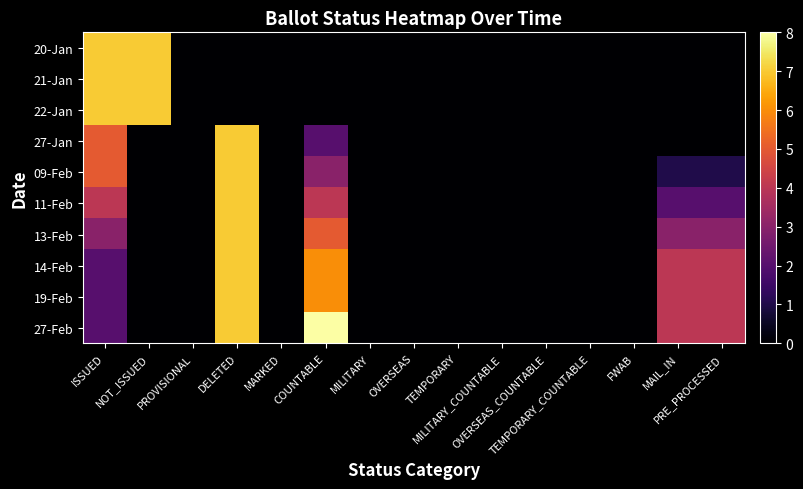

Reading left to right, what are all the values shown in this chart?

20-Jan: ISSUED=7	NOT_ISSUED=7	PROVISIONAL=0	DELETED=0	MARKED=0	COUNTABLE=0	MILITARY=0	OVERSEAS=0	TEMPORARY=0	MILITARY_COUNTABLE=0	OVERSEAS_COUNTABLE=0	TEMPORARY_COUNTABLE=0	FWAB=0	MAIL_IN=0	PRE_PROCESSED=0
21-Jan: ISSUED=7	NOT_ISSUED=7	PROVISIONAL=0	DELETED=0	MARKED=0	COUNTABLE=0	MILITARY=0	OVERSEAS=0	TEMPORARY=0	MILITARY_COUNTABLE=0	OVERSEAS_COUNTABLE=0	TEMPORARY_COUNTABLE=0	FWAB=0	MAIL_IN=0	PRE_PROCESSED=0
22-Jan: ISSUED=7	NOT_ISSUED=7	PROVISIONAL=0	DELETED=0	MARKED=0	COUNTABLE=0	MILITARY=0	OVERSEAS=0	TEMPORARY=0	MILITARY_COUNTABLE=0	OVERSEAS_COUNTABLE=0	TEMPORARY_COUNTABLE=0	FWAB=0	MAIL_IN=0	PRE_PROCESSED=0
27-Jan: ISSUED=5	NOT_ISSUED=0	PROVISIONAL=0	DELETED=7	MARKED=0	COUNTABLE=2	MILITARY=0	OVERSEAS=0	TEMPORARY=0	MILITARY_COUNTABLE=0	OVERSEAS_COUNTABLE=0	TEMPORARY_COUNTABLE=0	FWAB=0	MAIL_IN=0	PRE_PROCESSED=0
09-Feb: ISSUED=5	NOT_ISSUED=0	PROVISIONAL=0	DELETED=7	MARKED=0	COUNTABLE=3	MILITARY=0	OVERSEAS=0	TEMPORARY=0	MILITARY_COUNTABLE=0	OVERSEAS_COUNTABLE=0	TEMPORARY_COUNTABLE=0	FWAB=0	MAIL_IN=1	PRE_PROCESSED=1
11-Feb: ISSUED=4	NOT_ISSUED=0	PROVISIONAL=0	DELETED=7	MARKED=0	COUNTABLE=4	MILITARY=0	OVERSEAS=0	TEMPORARY=0	MILITARY_COUNTABLE=0	OVERSEAS_COUNTABLE=0	TEMPORARY_COUNTABLE=0	FWAB=0	MAIL_IN=2	PRE_PROCESSED=2
13-Feb: ISSUED=3	NOT_ISSUED=0	PROVISIONAL=0	DELETED=7	MARKED=0	COUNTABLE=5	MILITARY=0	OVERSEAS=0	TEMPORARY=0	MILITARY_COUNTABLE=0	OVERSEAS_COUNTABLE=0	TEMPORARY_COUNTABLE=0	FWAB=0	MAIL_IN=3	PRE_PROCESSED=3
14-Feb: ISSUED=2	NOT_ISSUED=0	PROVISIONAL=0	DELETED=7	MARKED=0	COUNTABLE=6	MILITARY=0	OVERSEAS=0	TEMPORARY=0	MILITARY_COUNTABLE=0	OVERSEAS_COUNTABLE=0	TEMPORARY_COUNTABLE=0	FWAB=0	MAIL_IN=4	PRE_PROCESSED=4
19-Feb: ISSUED=2	NOT_ISSUED=0	PROVISIONAL=0	DELETED=7	MARKED=0	COUNTABLE=6	MILITARY=0	OVERSEAS=0	TEMPORARY=0	MILITARY_COUNTABLE=0	OVERSEAS_COUNTABLE=0	TEMPORARY_COUNTABLE=0	FWAB=0	MAIL_IN=4	PRE_PROCESSED=4
27-Feb: ISSUED=2	NOT_ISSUED=0	PROVISIONAL=0	DELETED=7	MARKED=0	COUNTABLE=8	MILITARY=0	OVERSEAS=0	TEMPORARY=0	MILITARY_COUNTABLE=0	OVERSEAS_COUNTABLE=0	TEMPORARY_COUNTABLE=0	FWAB=0	MAIL_IN=4	PRE_PROCESSED=4